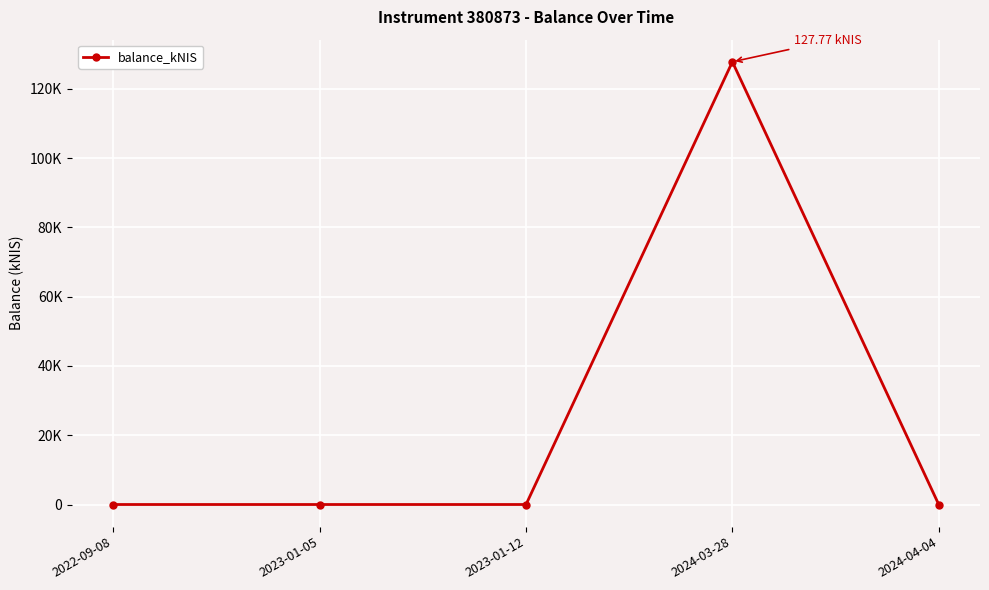

Does the chart have visible grid lines?

Yes